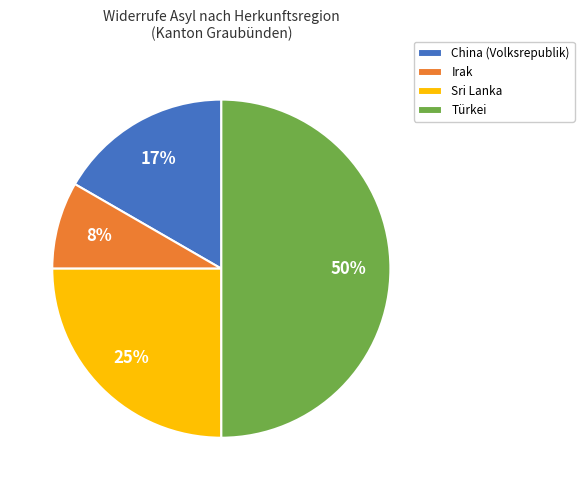

Does Sri Lanka represent more than half of the total?

No